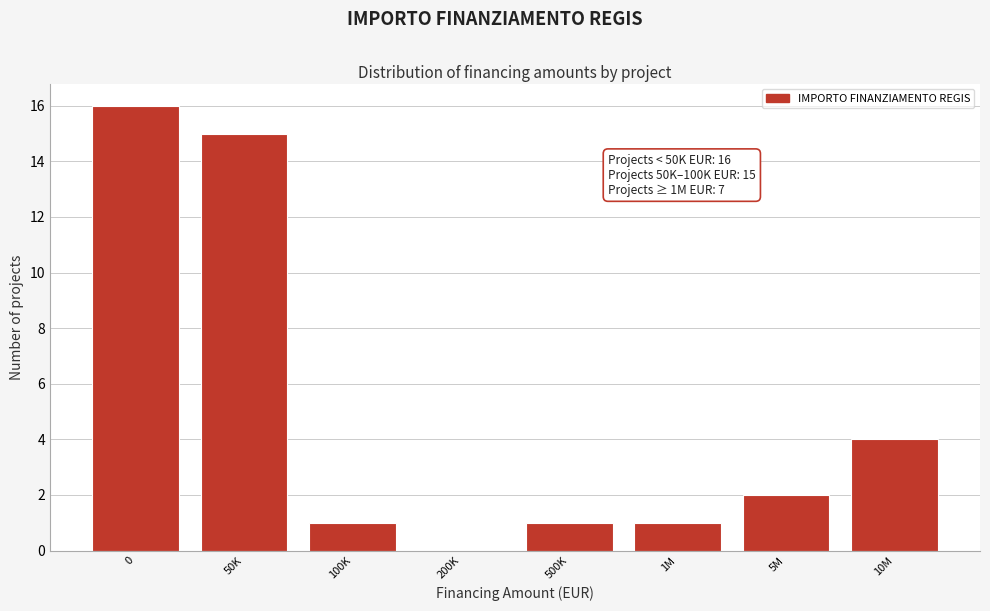

Reading left to right, transcribe all the data shown in this chart.

0=16	50K=15	100K=1	200K=0	500K=1	1M=1	5M=2	10M=4